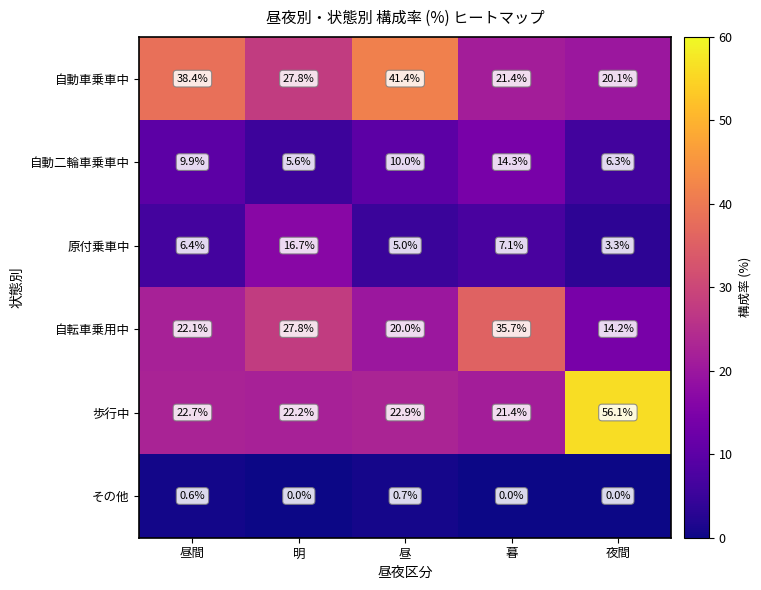

At 昼, list the series in order from largest to smallest.

自動車乗車中, 歩行中, 自転車乗用中, 自動二輪車乗車中, 原付乗車中, その他